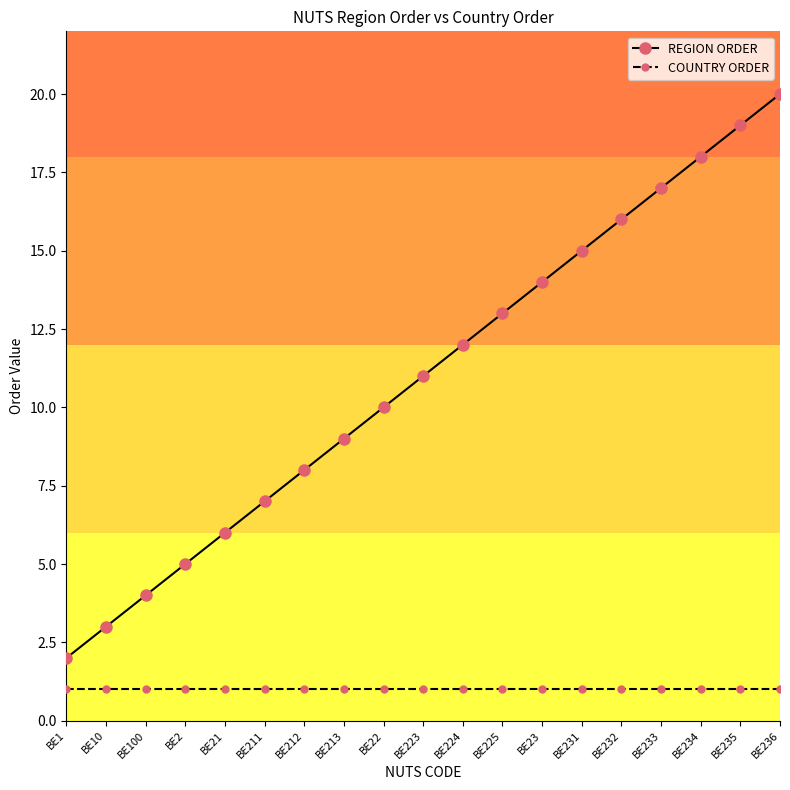

What is the value of the COUNTRY ORDER point at the 18th from the left?

1